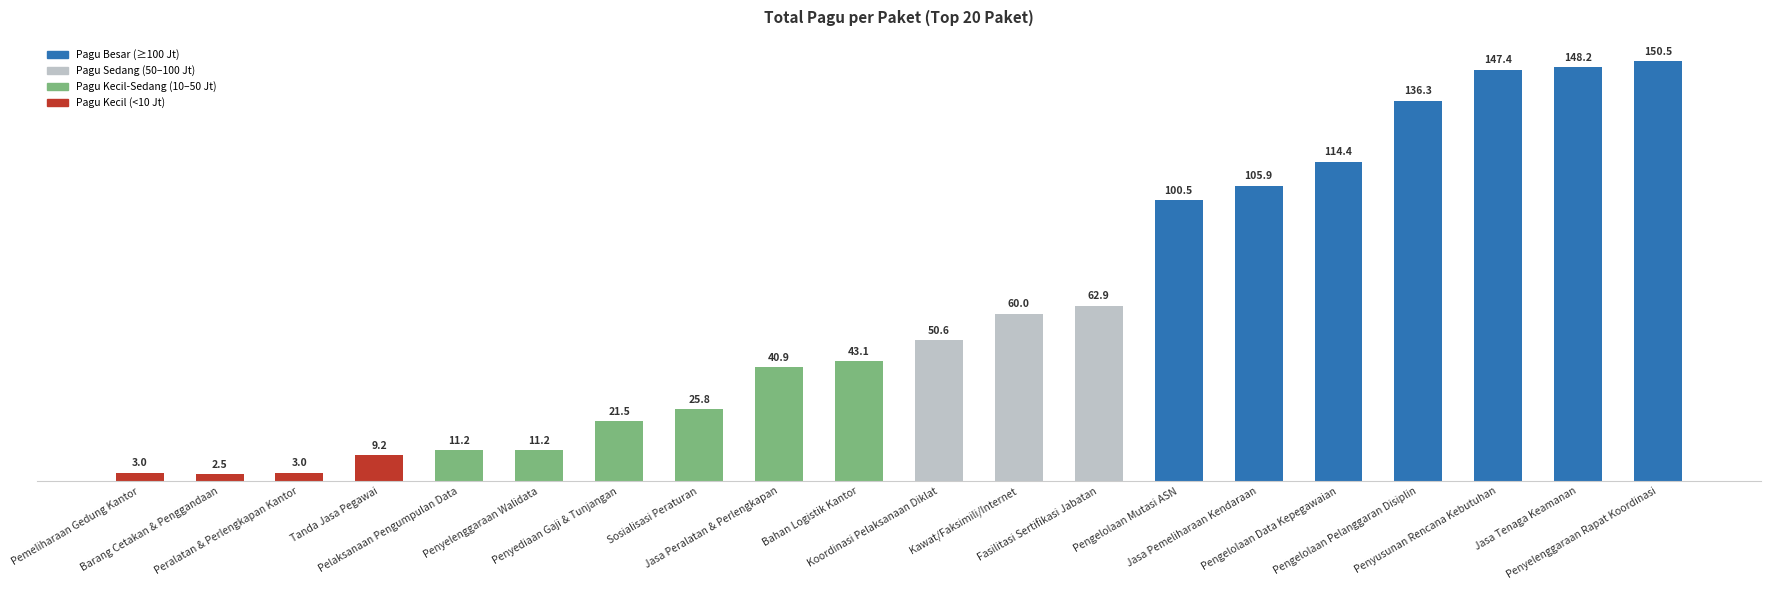

At which label is the value closest to 76527000?

Fasilitasi Sertifikasi Jabatan